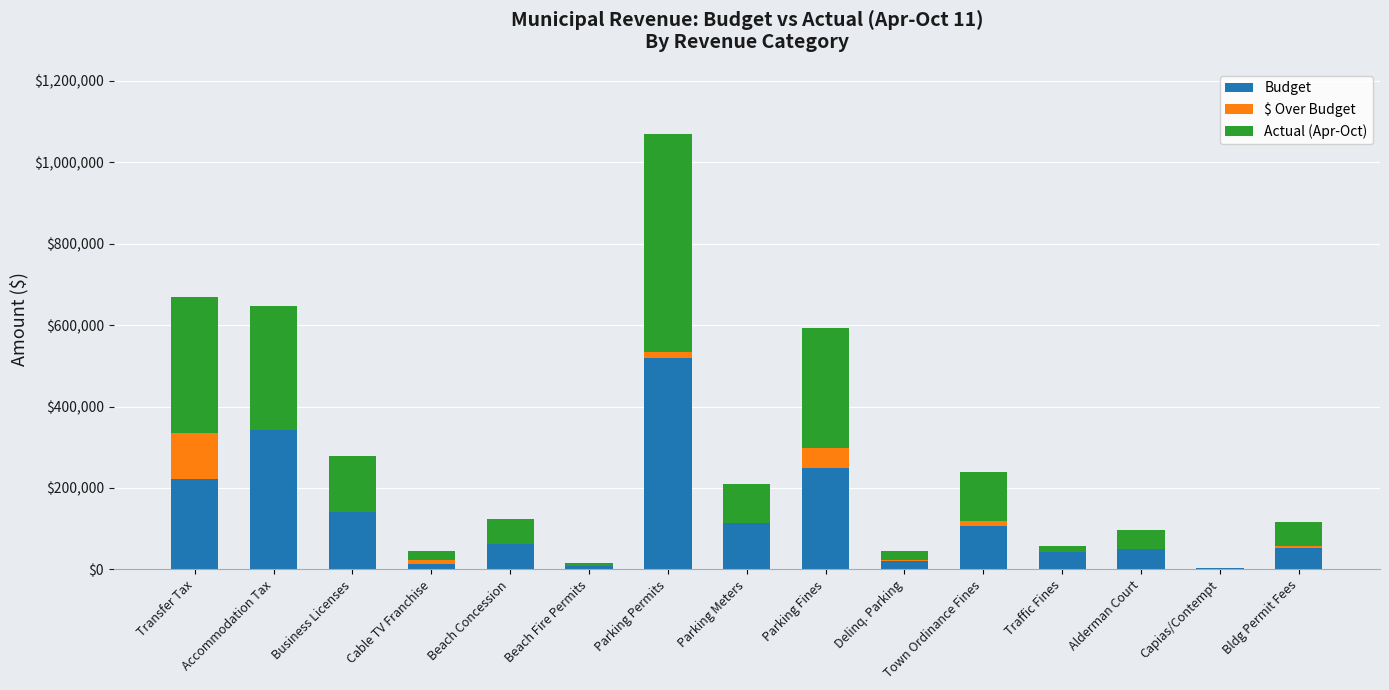

What is the average value of the Budget series?

129730.3